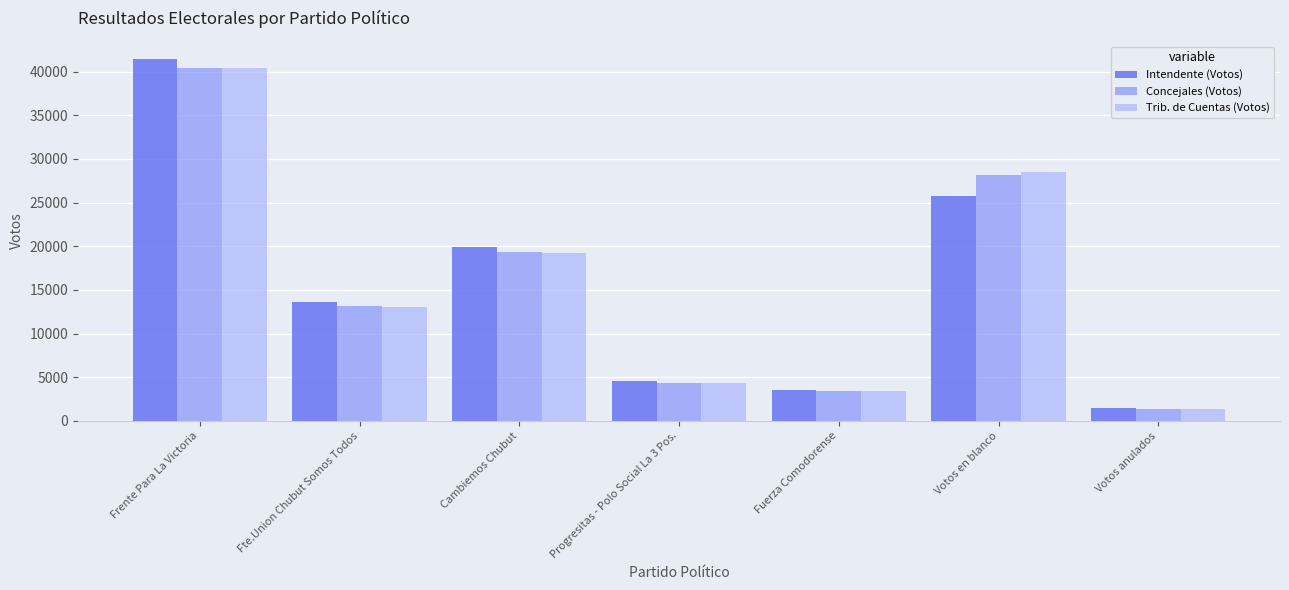

What is the spread (max minus min) of values at Fte.Union Chubut Somos Todos?

527